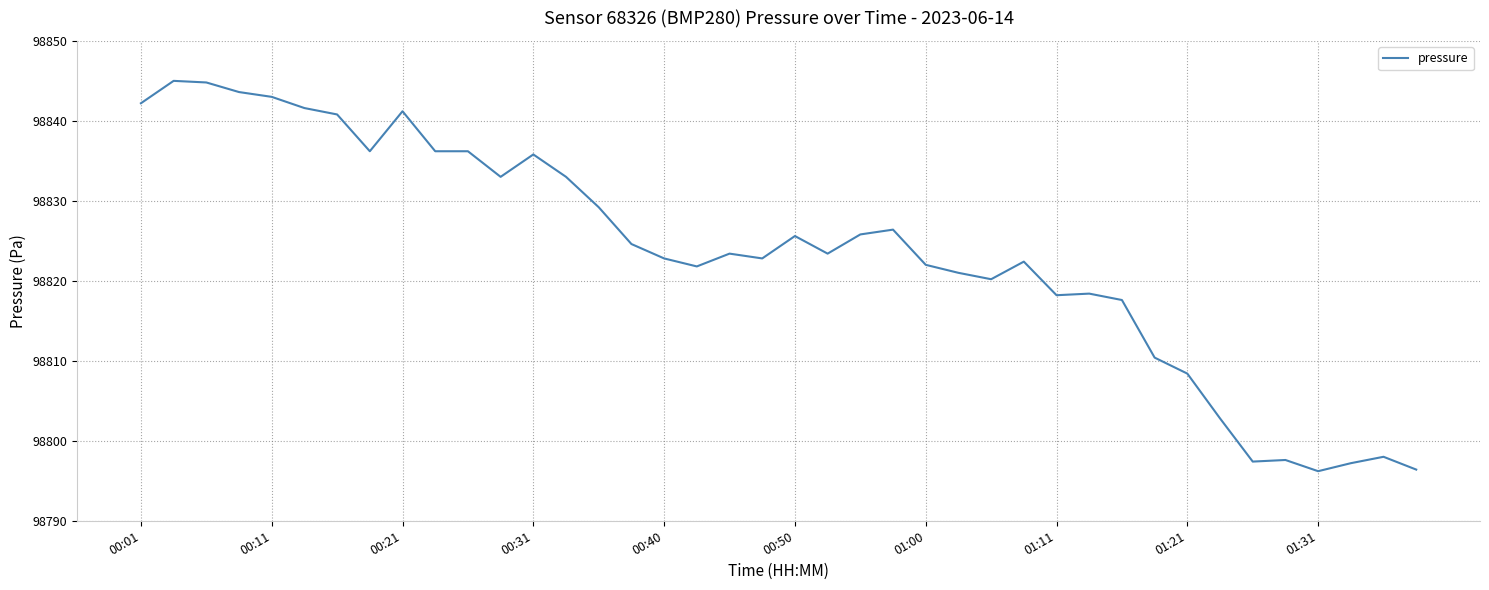

The value at 00:21 is 98841.2. True or false?

True